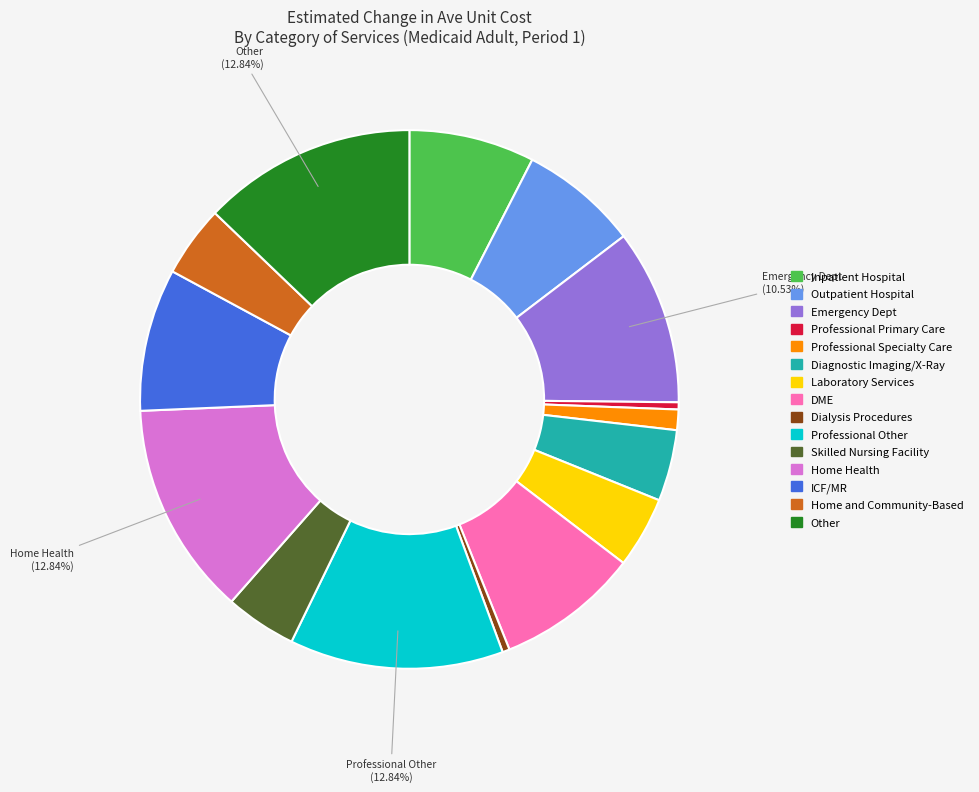

To the nearest percent, what is the difference between the largest and smallest slice percentages?

13%